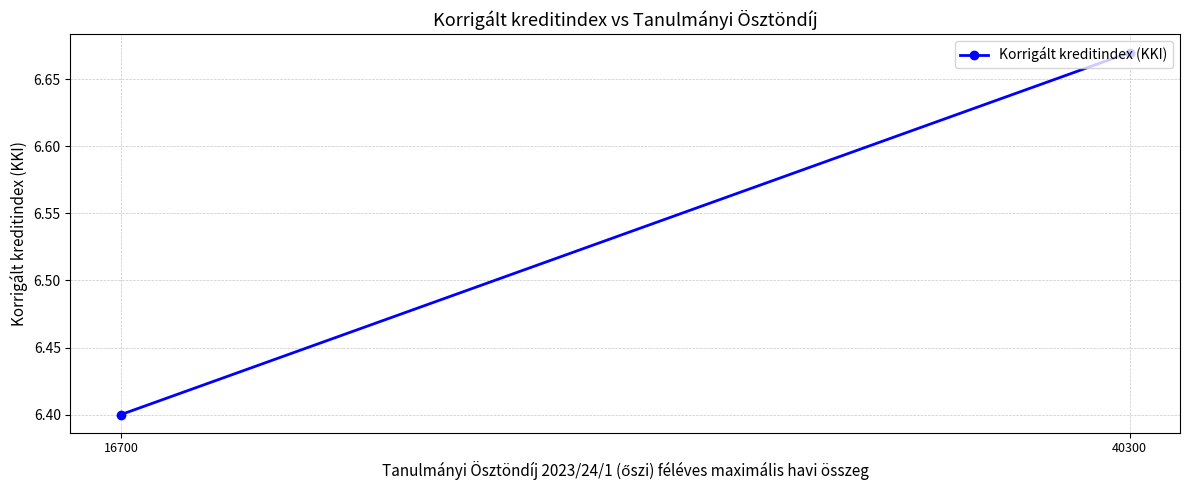

The value at 40300 is 6.7. True or false?

True